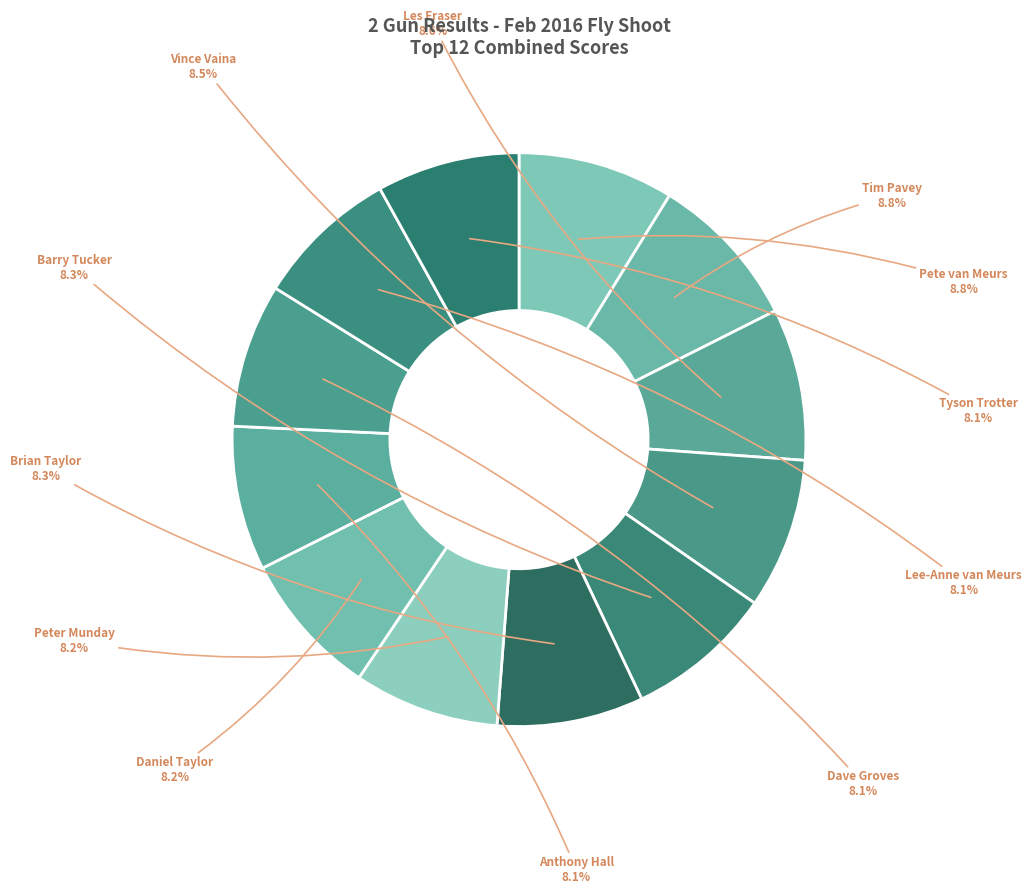

How many slices are in this pie chart?

12